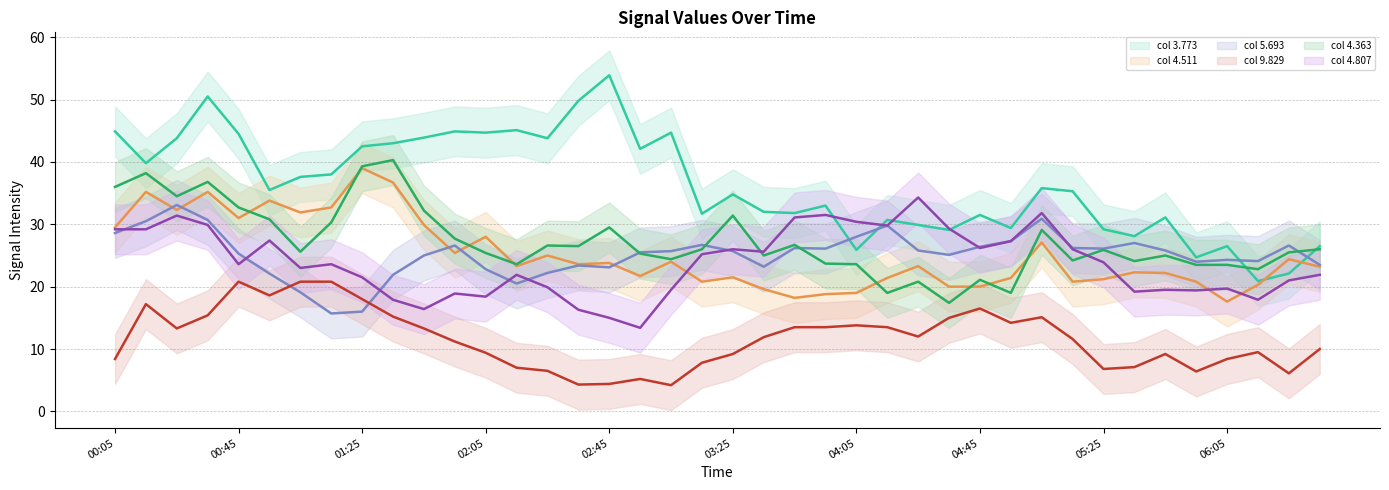

What is the lowest value of the col 9.829 series?

4.2